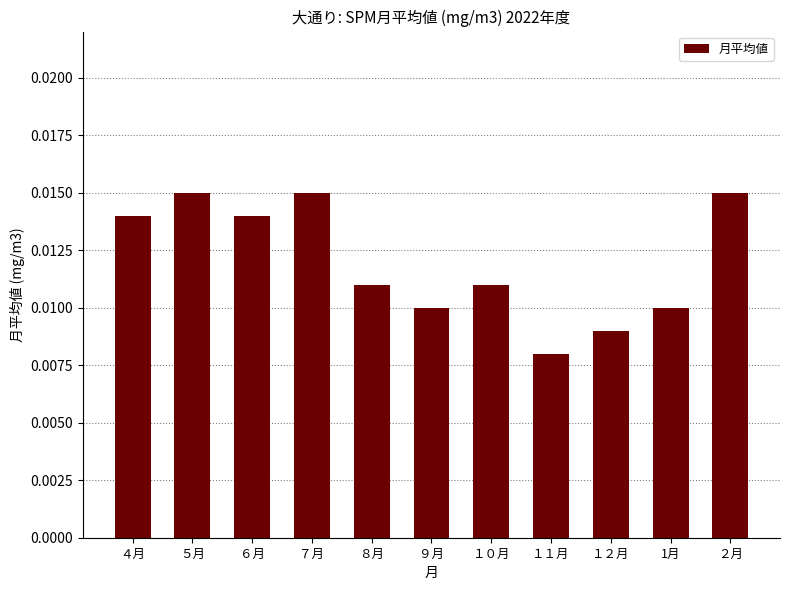

How many bars are there in total?

11